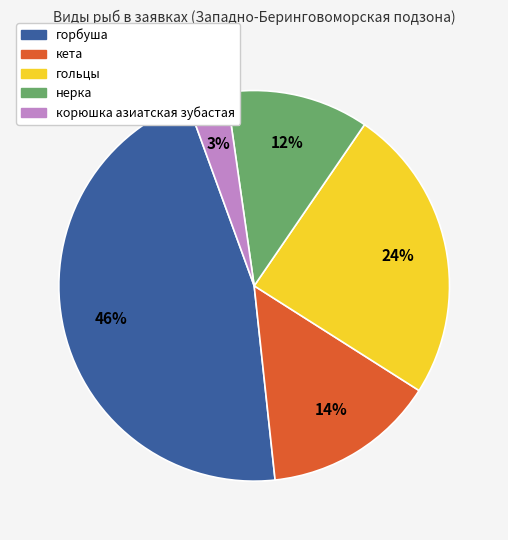

Which has a higher value, гольцы or горбуша?

горбуша